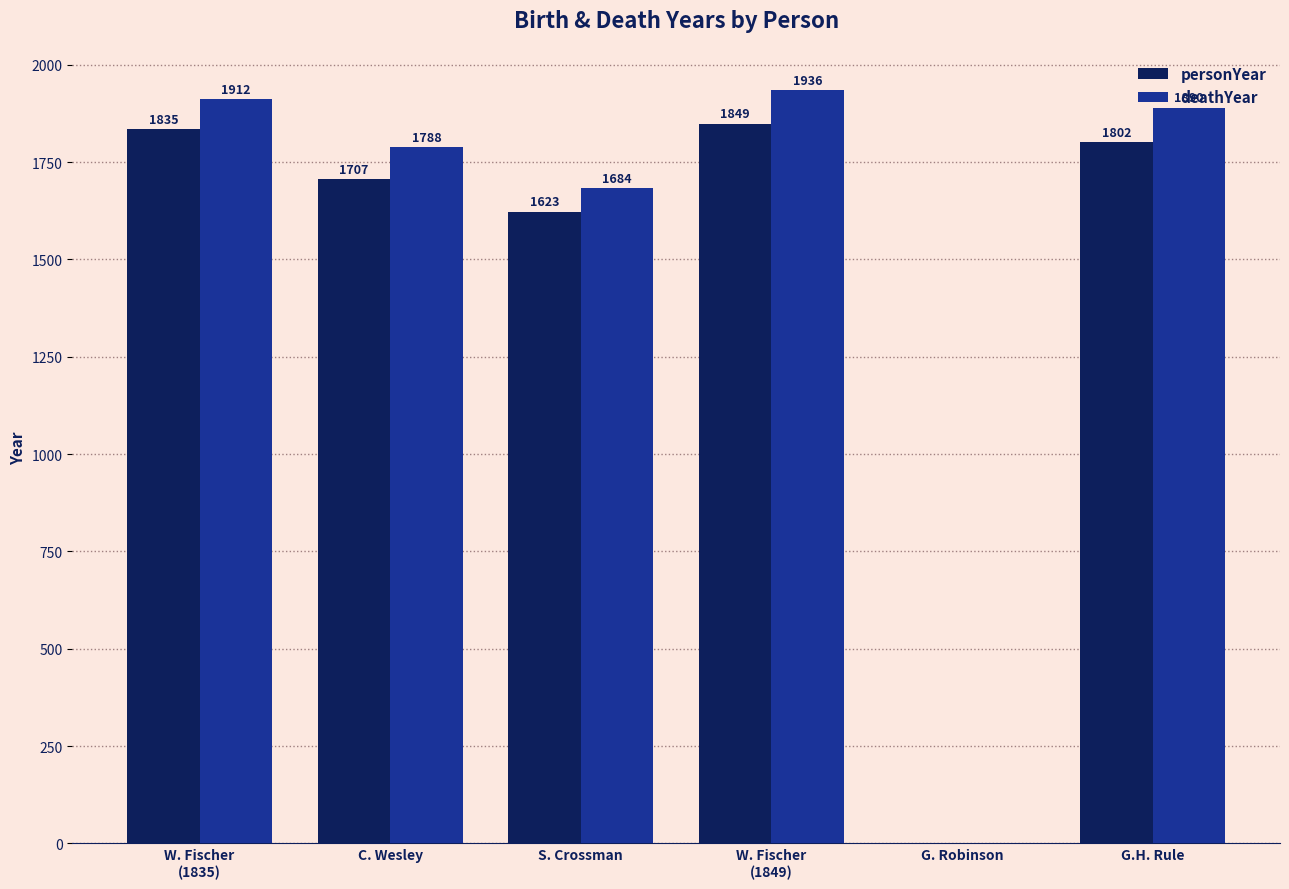

What is the difference between the deathYear values at W. Fischer
(1849) and G.H. Rule?

46